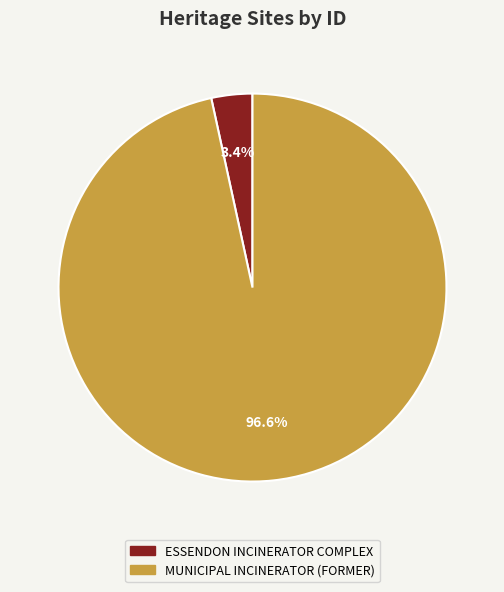

Rank the categories by value from lowest to highest.

ESSENDON INCINERATOR COMPLEX, MUNICIPAL INCINERATOR (FORMER)